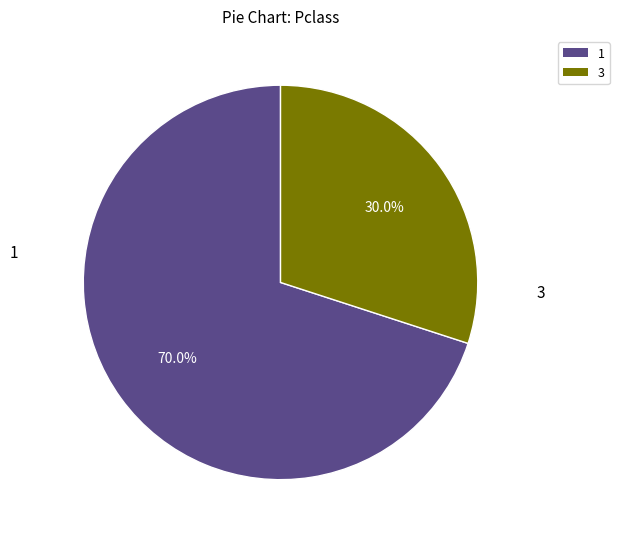

Is there any slice that represents more than half of the pie?

Yes